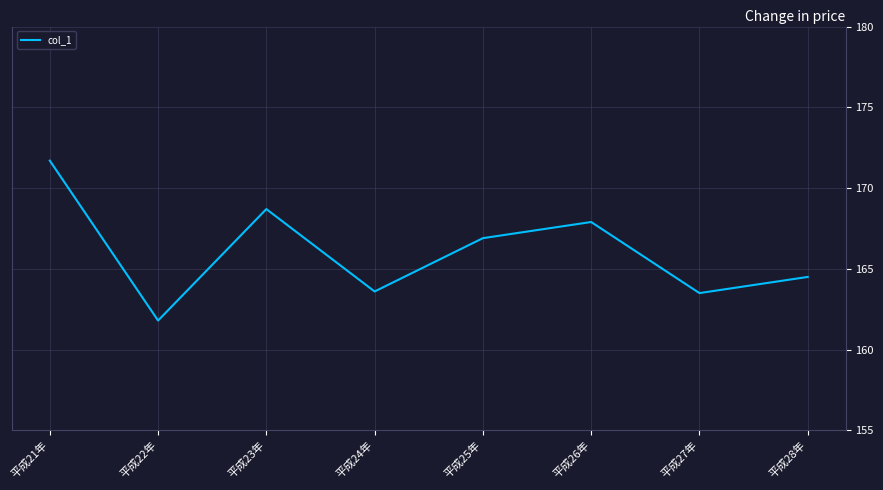

Which category has the highest value across all series?

平成21年